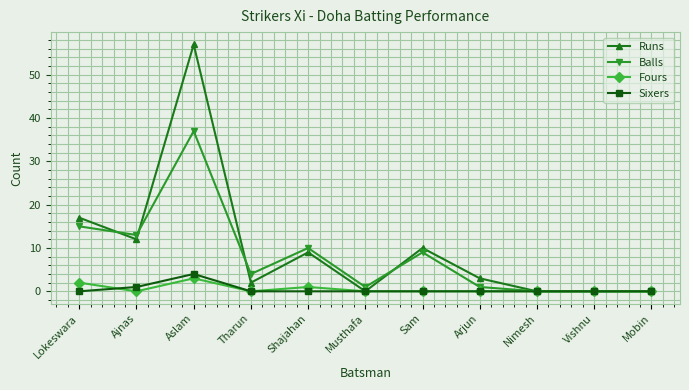

Reading left to right, list all the values displayed in this chart.

Runs: Lokeswara=17	Ajnas=12	Aslam=57	Tharun=2	Shajahan=9	Musthafa=0	Sam=10	Arjun=3	Nimesh=0	Vishnu=0	Mobin=0
Balls: Lokeswara=15	Ajnas=13	Aslam=37	Tharun=4	Shajahan=10	Musthafa=1	Sam=9	Arjun=1	Nimesh=0	Vishnu=0	Mobin=0
Fours: Lokeswara=2	Ajnas=0	Aslam=3	Tharun=0	Shajahan=1	Musthafa=0	Sam=0	Arjun=0	Nimesh=0	Vishnu=0	Mobin=0
Sixers: Lokeswara=0	Ajnas=1	Aslam=4	Tharun=0	Shajahan=0	Musthafa=0	Sam=0	Arjun=0	Nimesh=0	Vishnu=0	Mobin=0